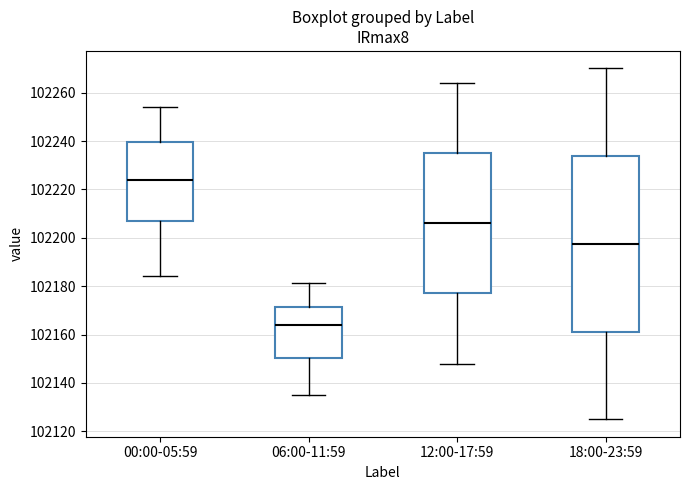

Which box has the lowest median line?

06:00-11:59